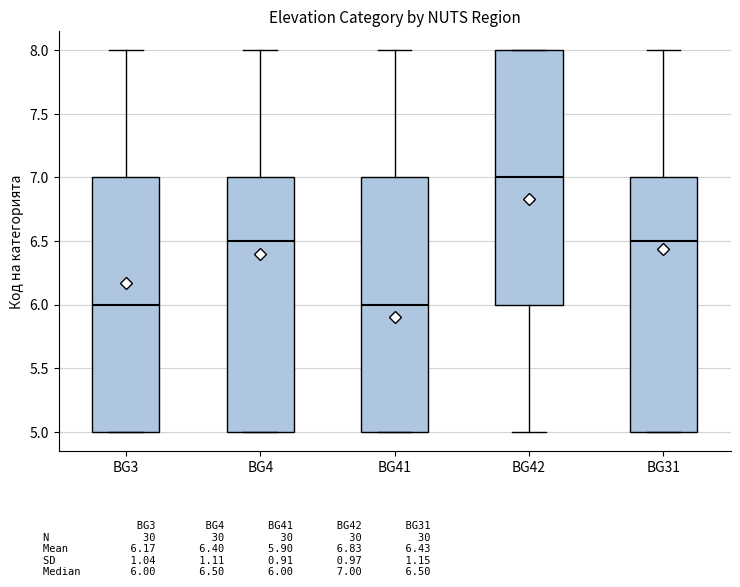

Which box has the highest median line?

BG42